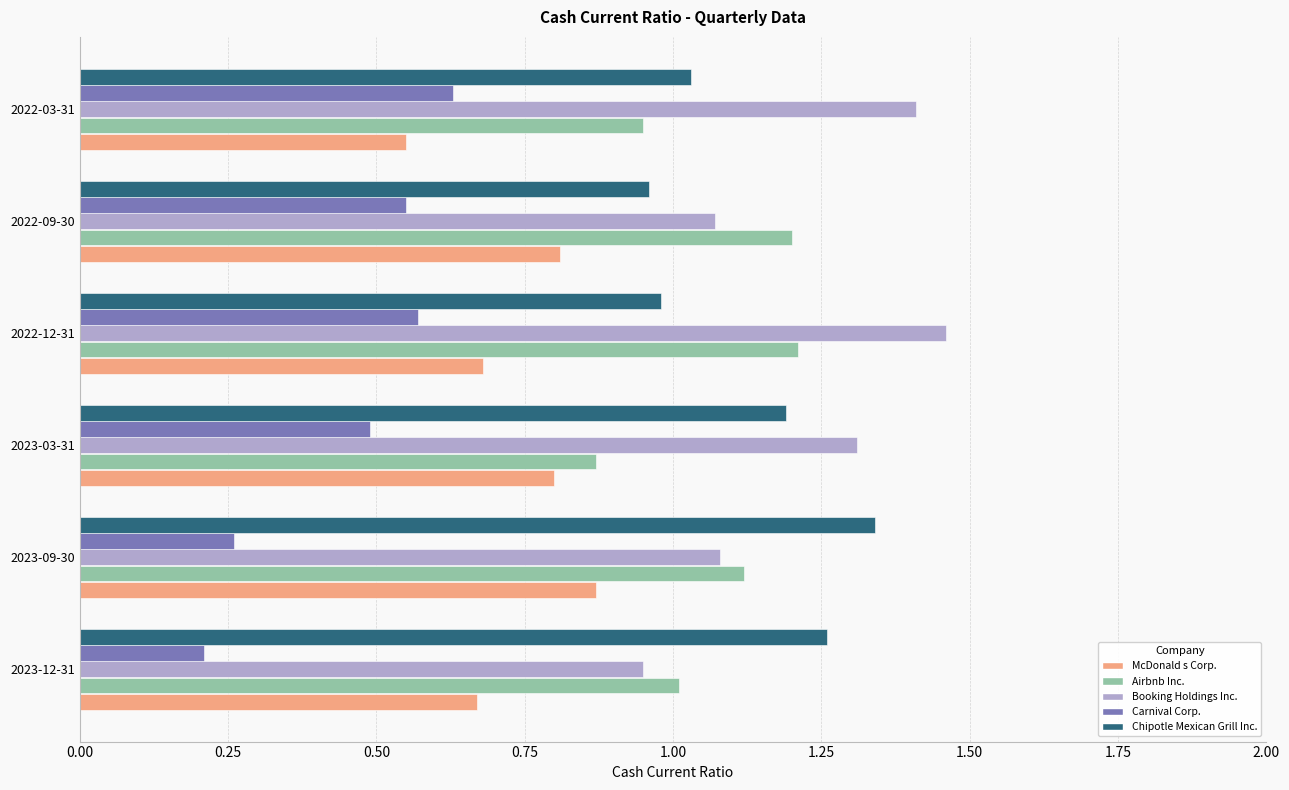

Which series has the largest total across all categories?

Booking Holdings Inc.